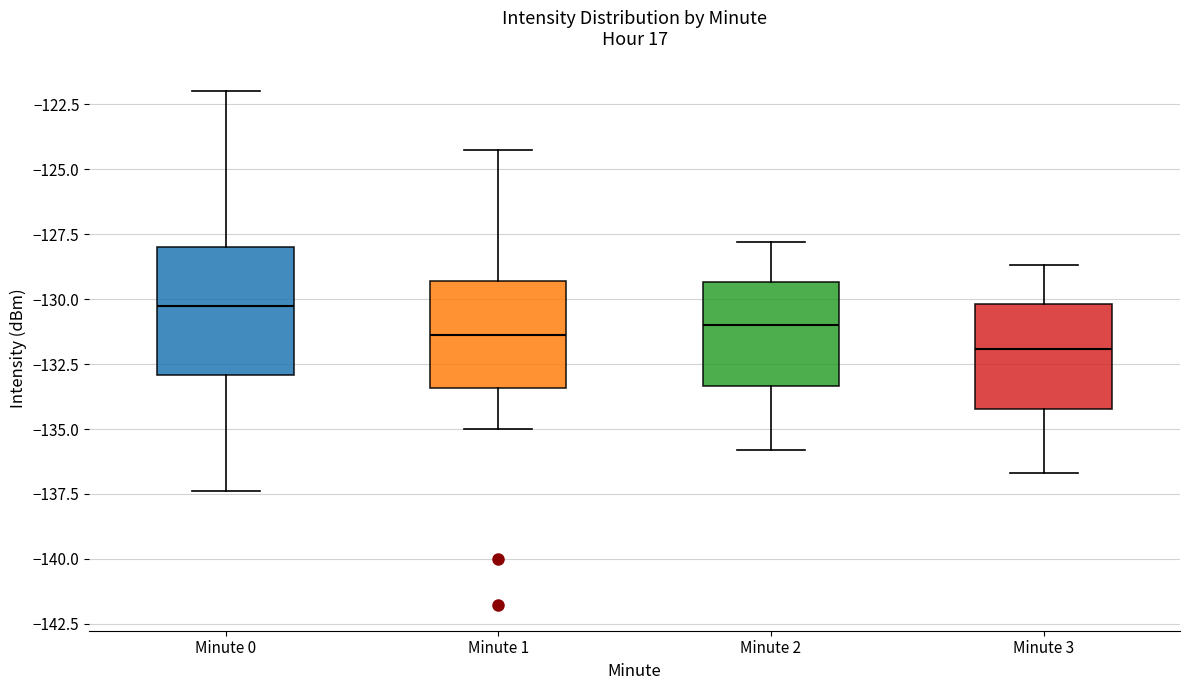

Reading left to right, transcribe this box plot: for each box, give where its median line is, the range the box spans, and where its two whiskers end, as read against the y-axis. The values are not printed on the chart, so give them approximately, as read against the axis.

Minute 0: median -130.0, box -133.0 to -128.0, whiskers -137.5 to -122.0
Minute 1: median -131.5, box -133.5 to -129.5, whiskers -135.0 to -124.5
Minute 2: median -131.0, box -133.5 to -129.5, whiskers -136.0 to -128.0
Minute 3: median -132.0, box -134.0 to -130.0, whiskers -136.5 to -128.5